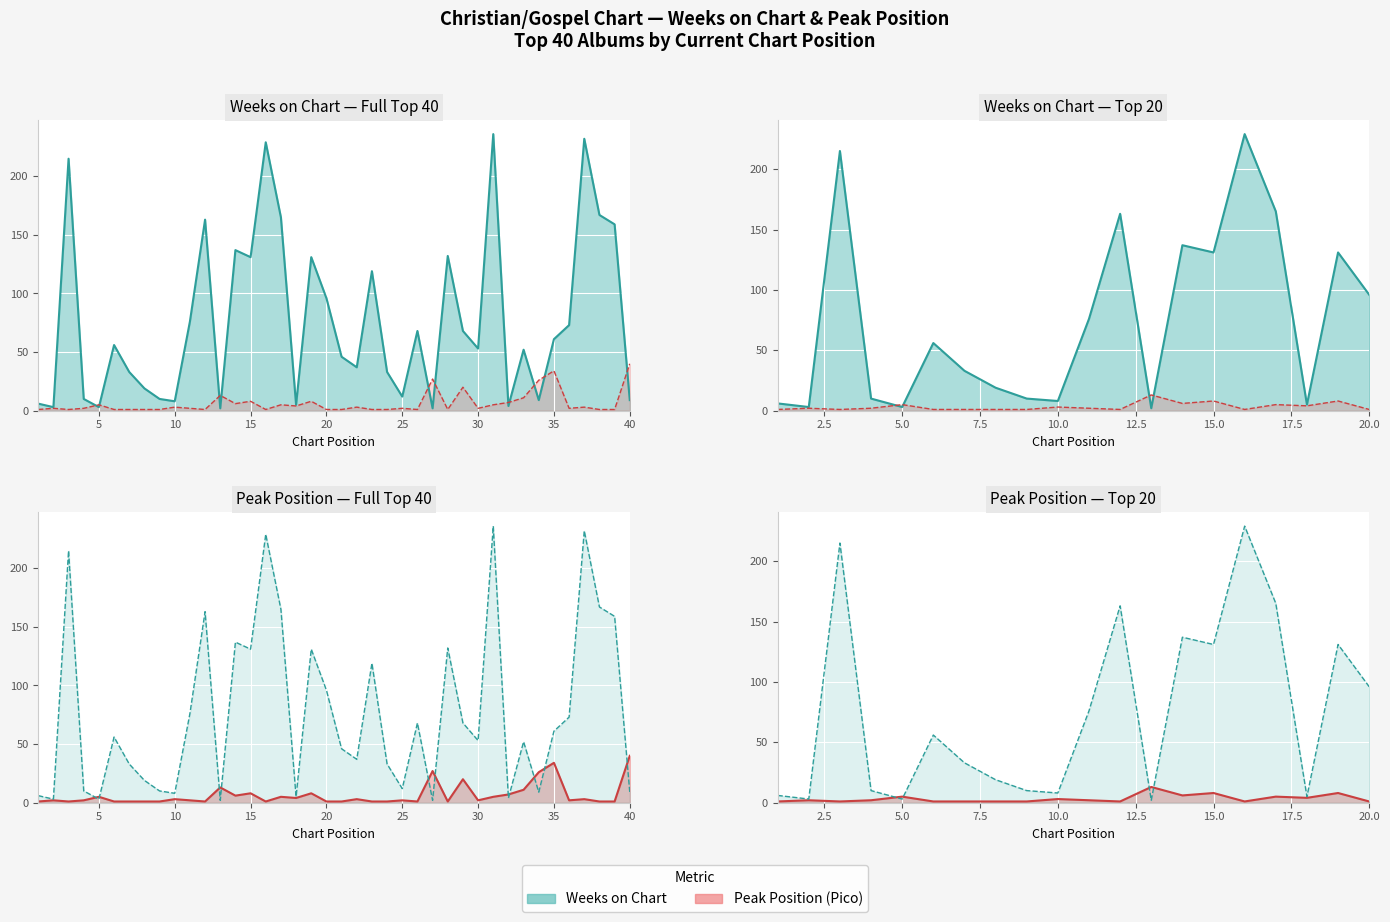

What is the average value of the Pico series?

6